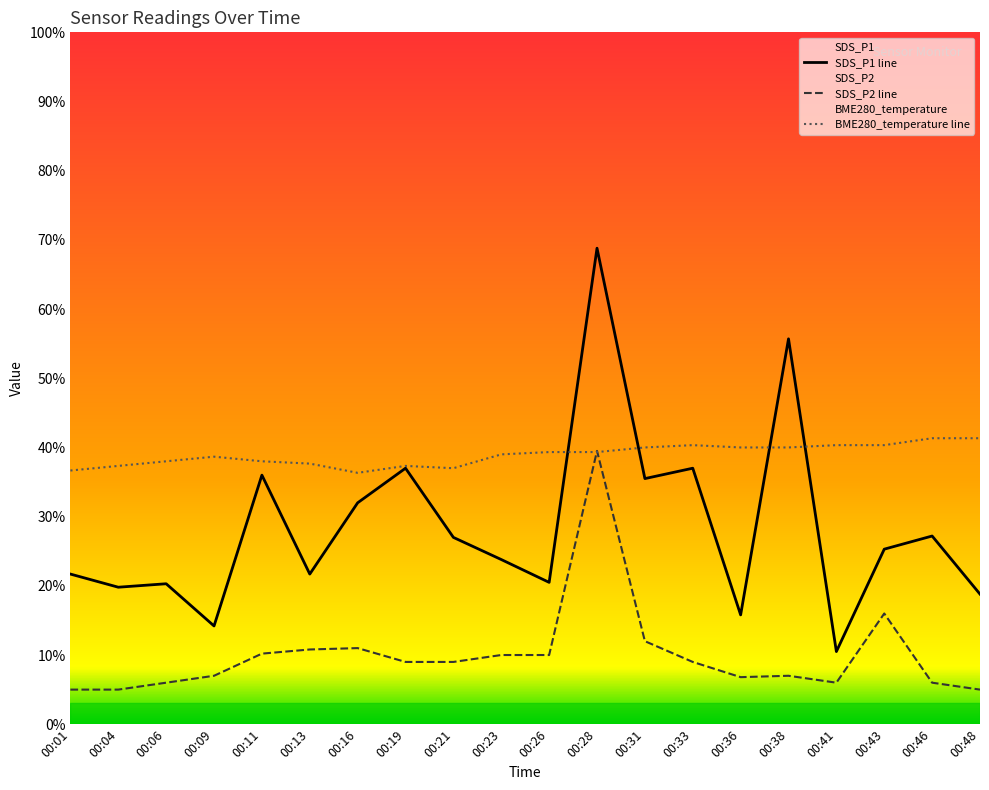

List the labels in order of SDS_P2 value, largest first.

00:28, 00:43, 00:31, 00:16, 00:13, 00:11, 00:23, 00:26, 00:19, 00:21, 00:33, 00:09, 00:38, 00:36, 00:06, 00:41, 00:46, 00:01, 00:04, 00:48